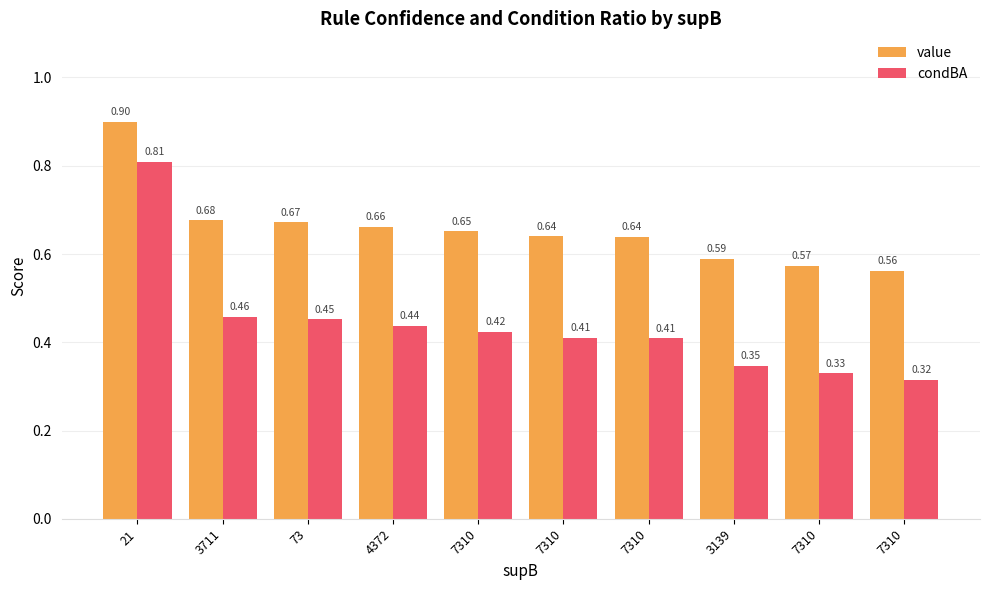

How many bars are there in total?

20